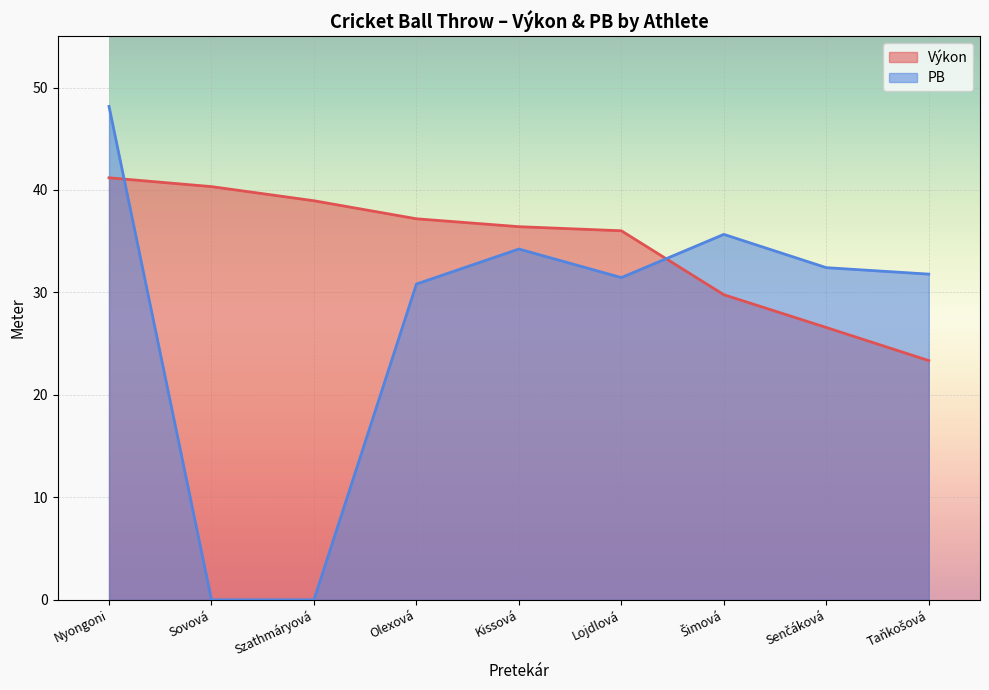

Which series ends up on top after the final intersection of Výkon and PB?

PB